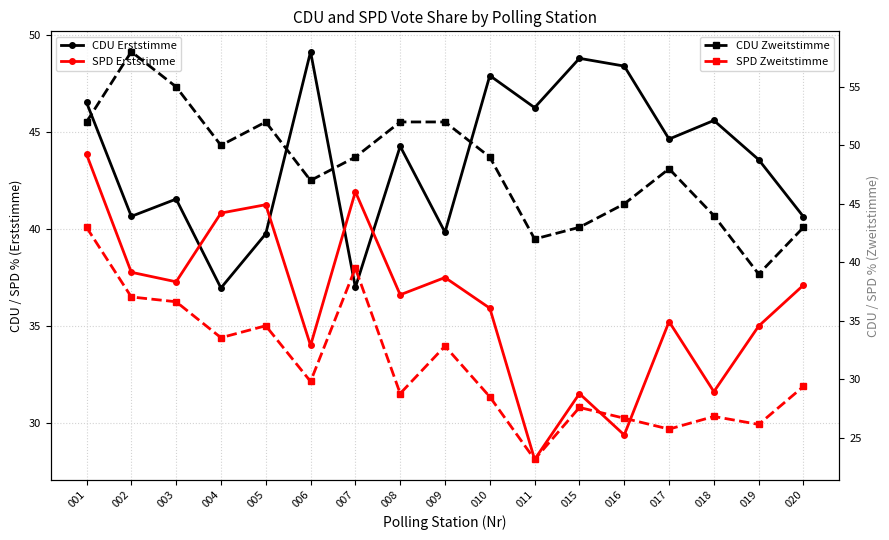

What is the average value of the CDU Erststimme series?

43.6